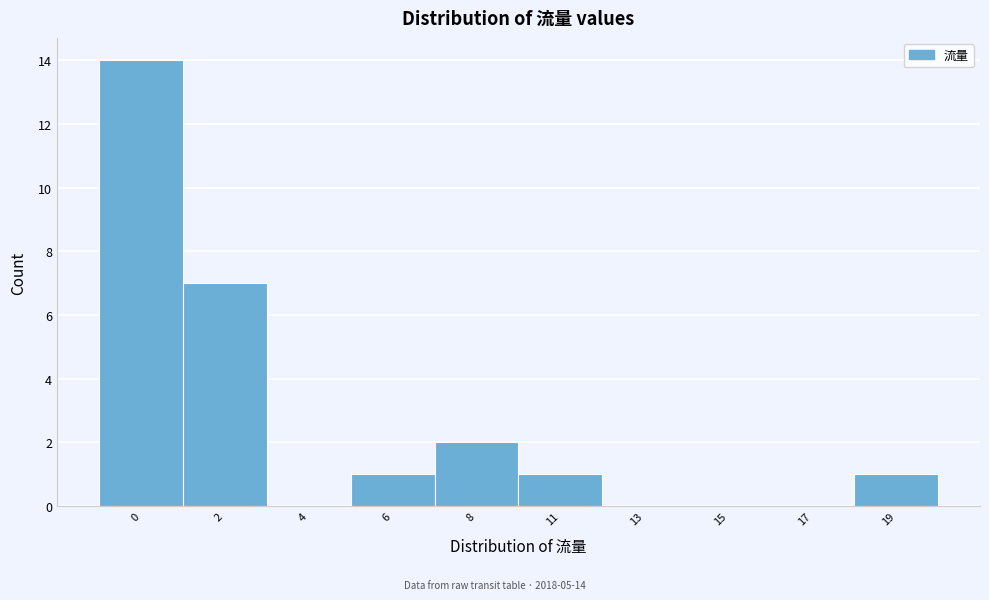

Reading left to right, what are all the values shown in this chart?

0=14	2=7	4=0	6=1	8=2	11=1	13=0	15=0	17=0	19=1